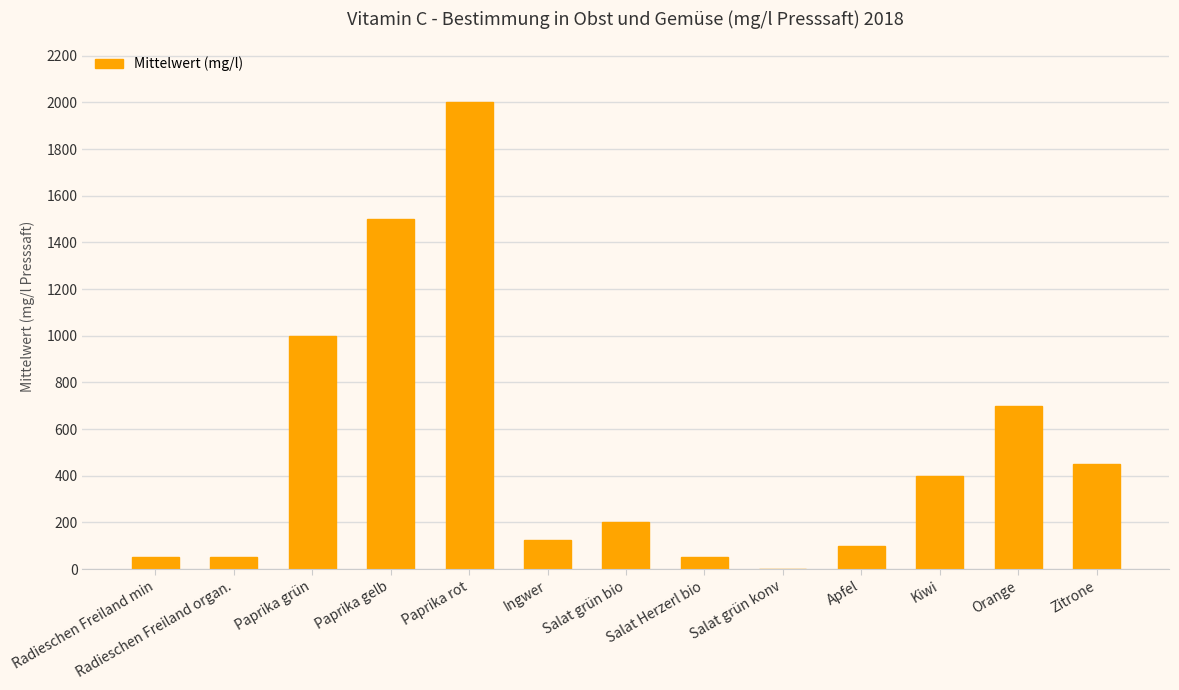

What value does the data have at Paprika rot, to the nearest 100?

2000